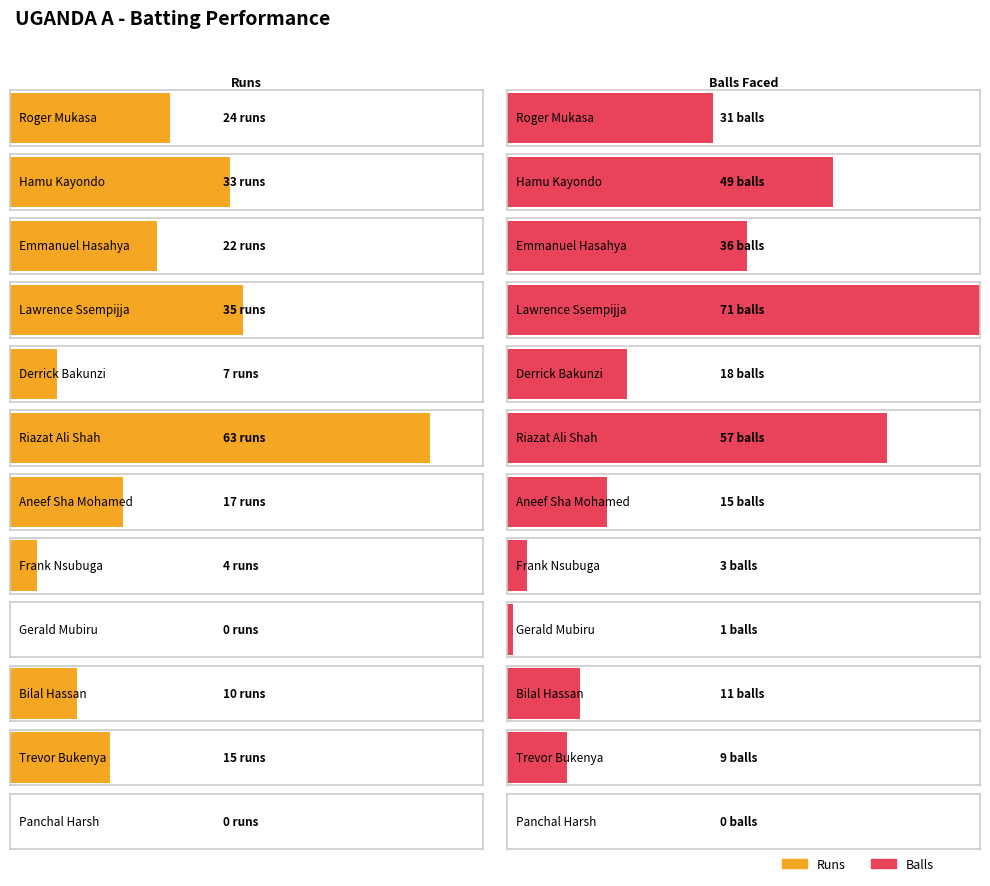

What position from the right is Riazat Ali Shah?

7